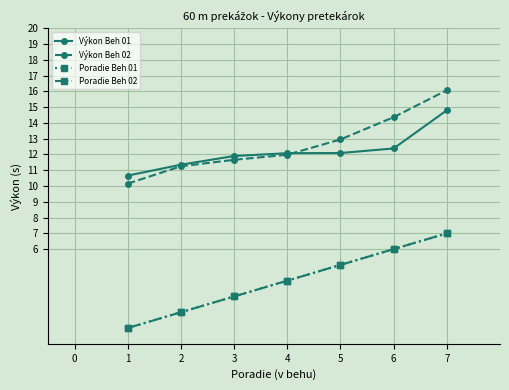

Count the Poradie Beh 02 values in the range 2 to 6.

5